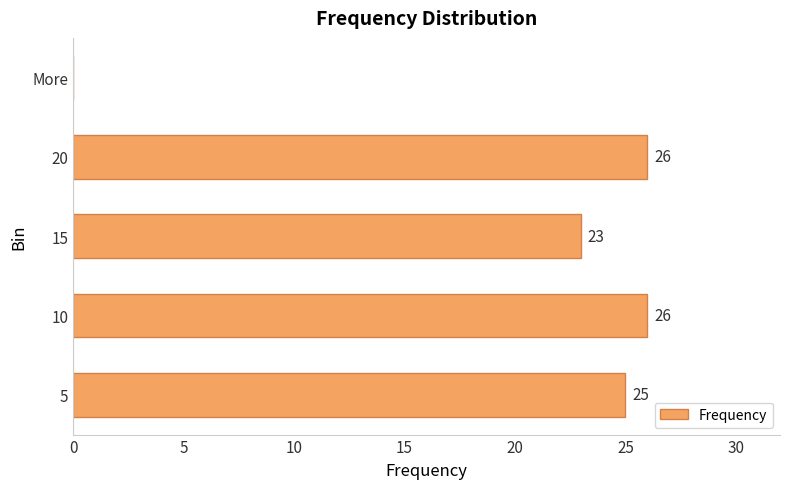

The value at 10 is 26. True or false?

True